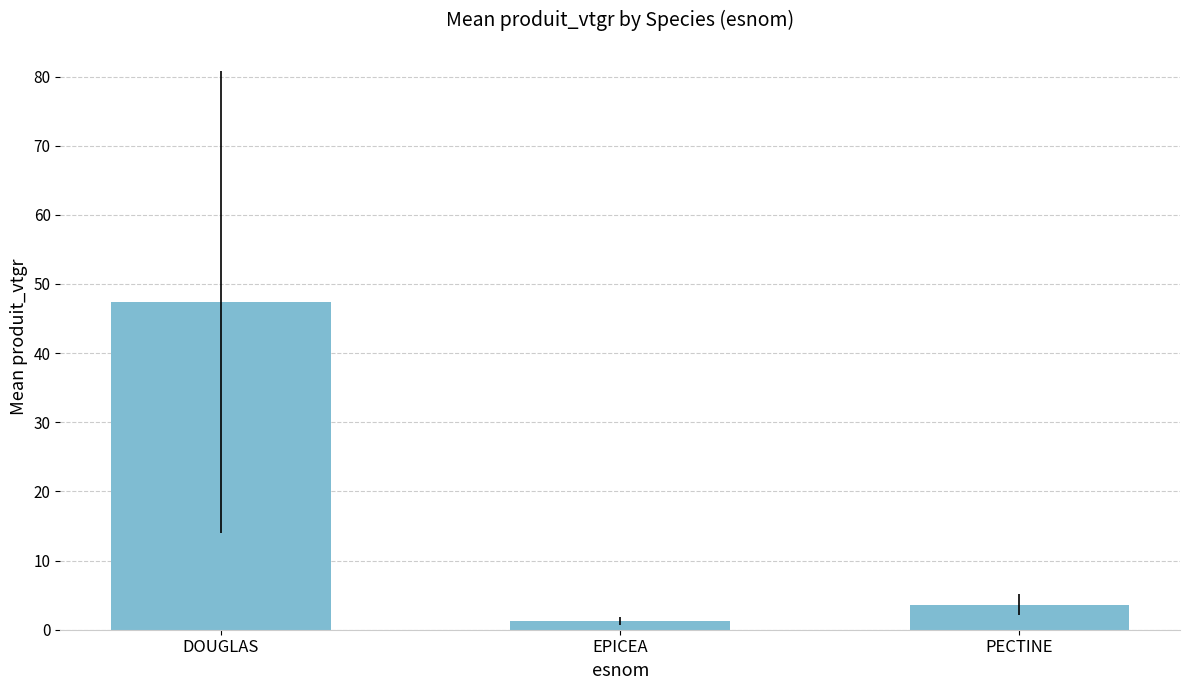

Rank the categories by value from highest to lowest.

DOUGLAS, PECTINE, EPICEA